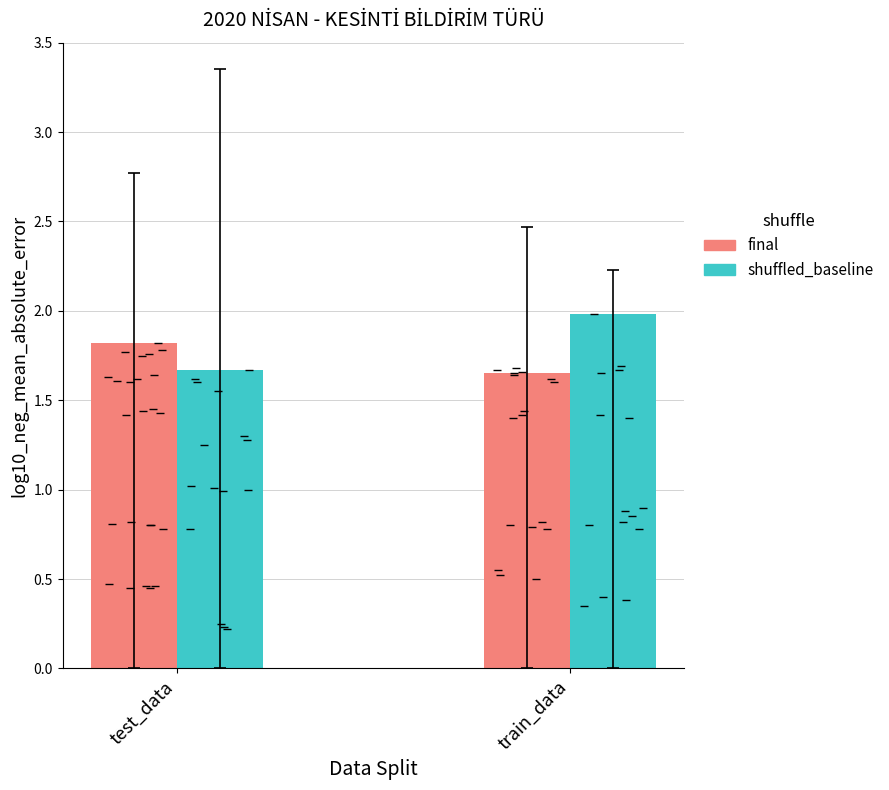

Which category has the highest value across all series?

train_data